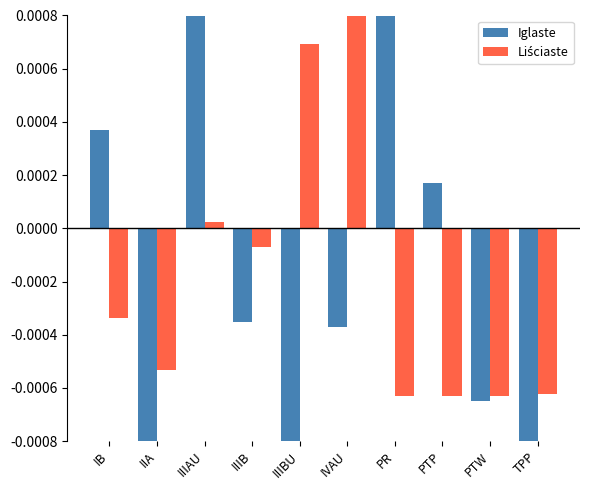

The Iglaste series shows -0.0 at TPP. True or false?

False